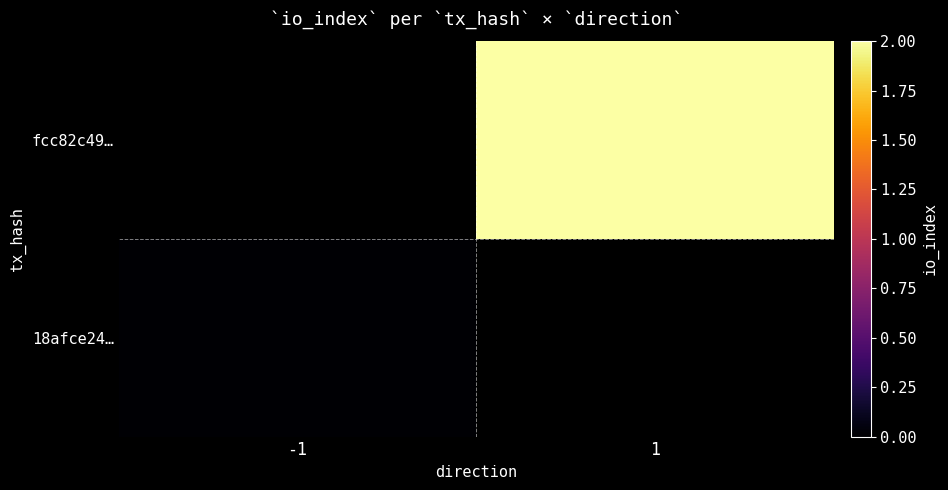

Rank the categories by 18afce24… value from lowest to highest.

-1, 1